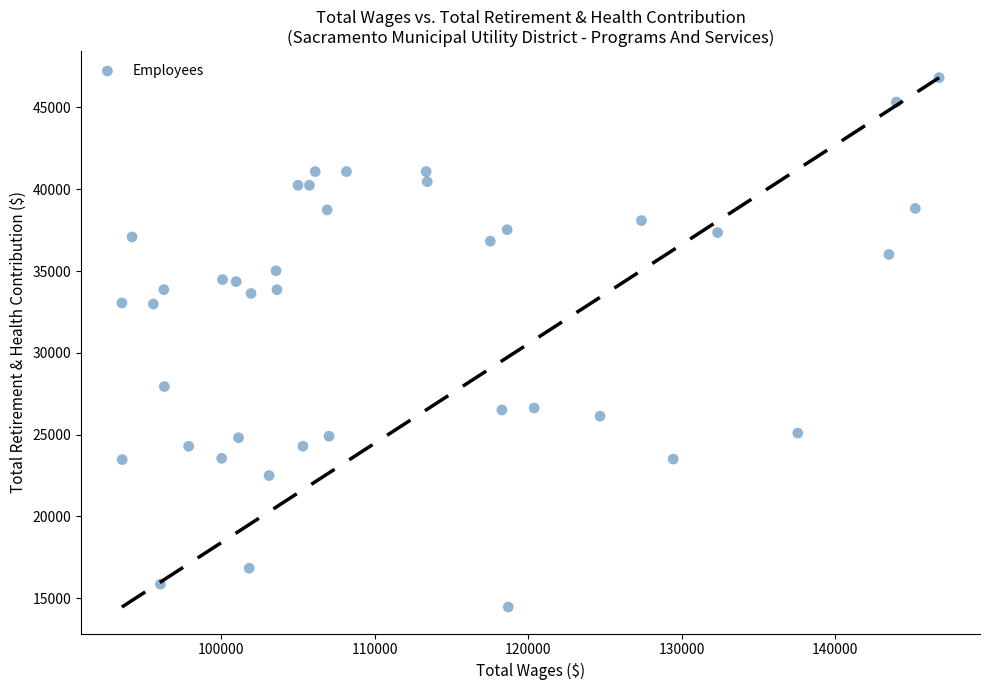

What is the range of Y values (max minus min)?

32358